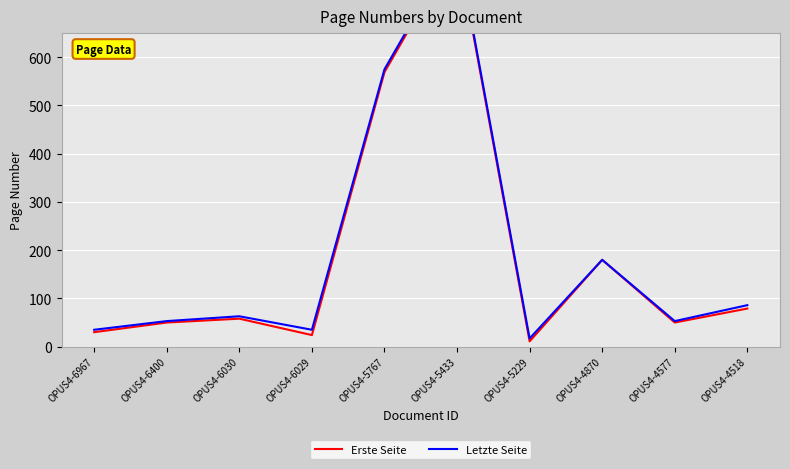

The value of Letzte Seite at OPUS4-4870 is 180. True or false?

True